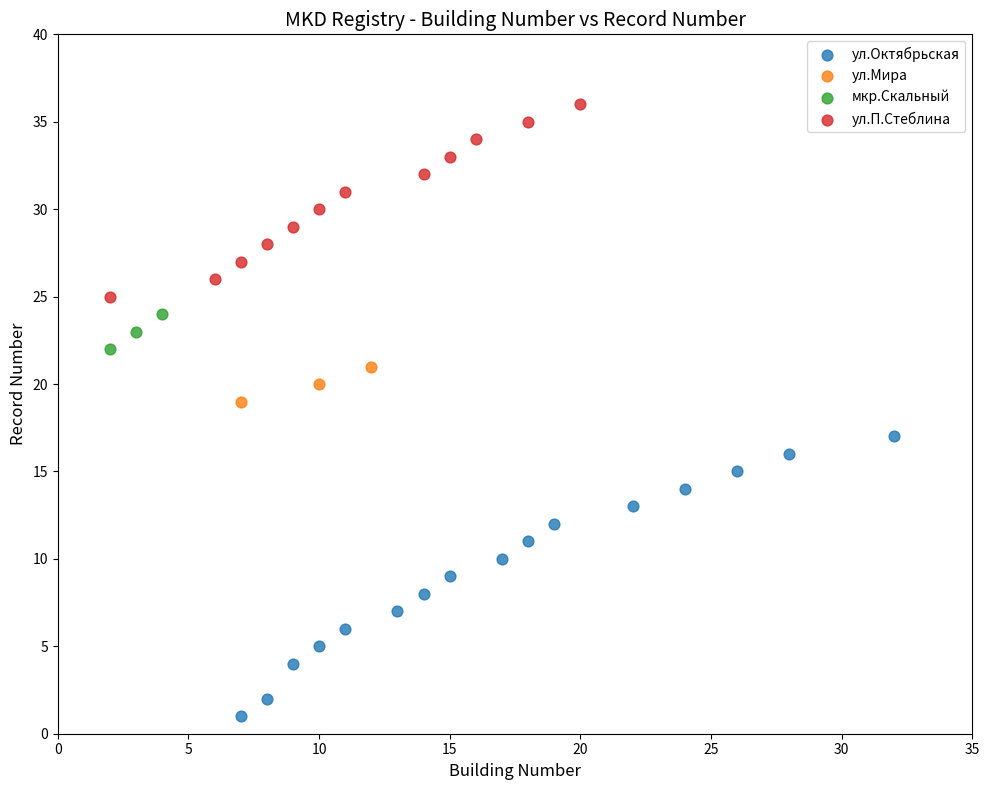

Which series contains the highest Y value?

ул.П.Стеблина